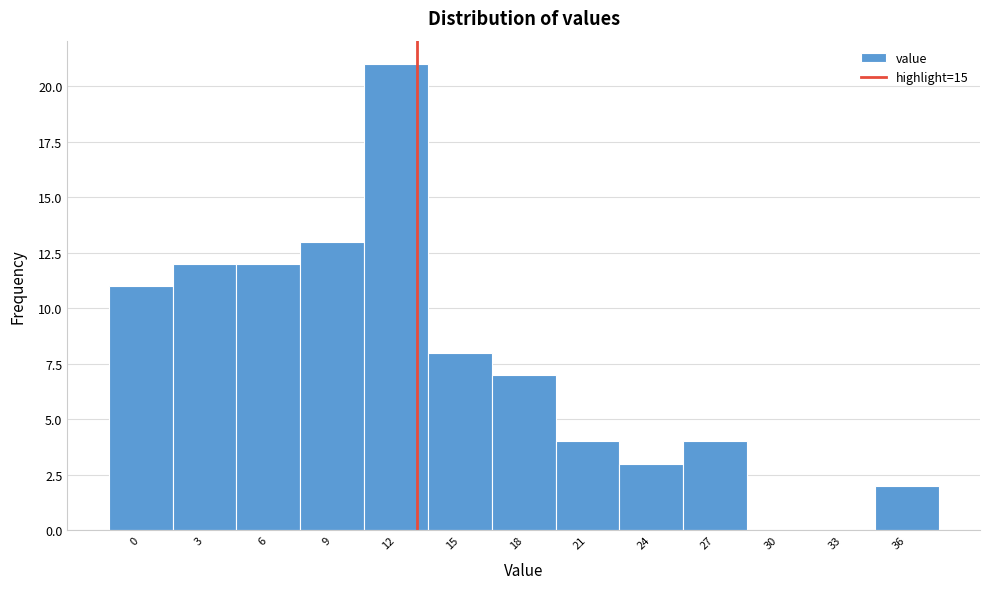

Reading left to right, list all the values displayed in this chart.

0=11	3=12	6=12	9=13	12=21	15=8	18=7	21=4	24=3	27=4	30=0	33=0	36=2